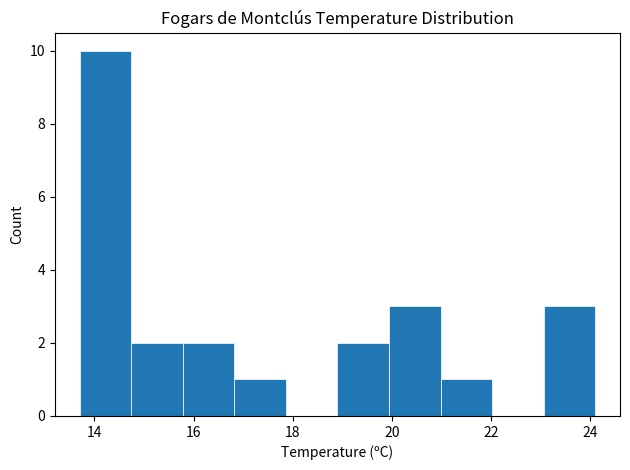

Reading left to right, transcribe this chart: for each bar, give the range it covers on the x-axis and its height. Neither the bar edges nor the heights are printed on the chart, so give them approximately, as read against the axes.

13.70 to 14.74: 10
14.74 to 15.78: 2
15.78 to 16.82: 2
16.82 to 17.86: 1
17.86 to 18.90: 0
18.90 to 19.94: 2
19.94 to 20.98: 3
20.98 to 22.02: 1
22.02 to 23.06: 0
23.06 to 24.10: 3